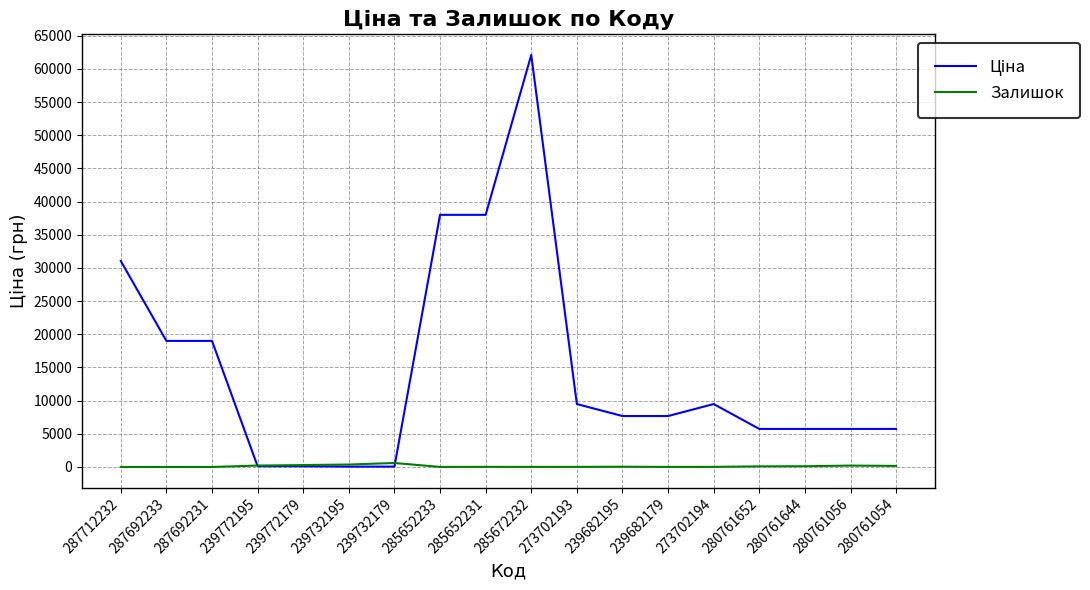

What is the maximum value shown in the chart?

62116.9